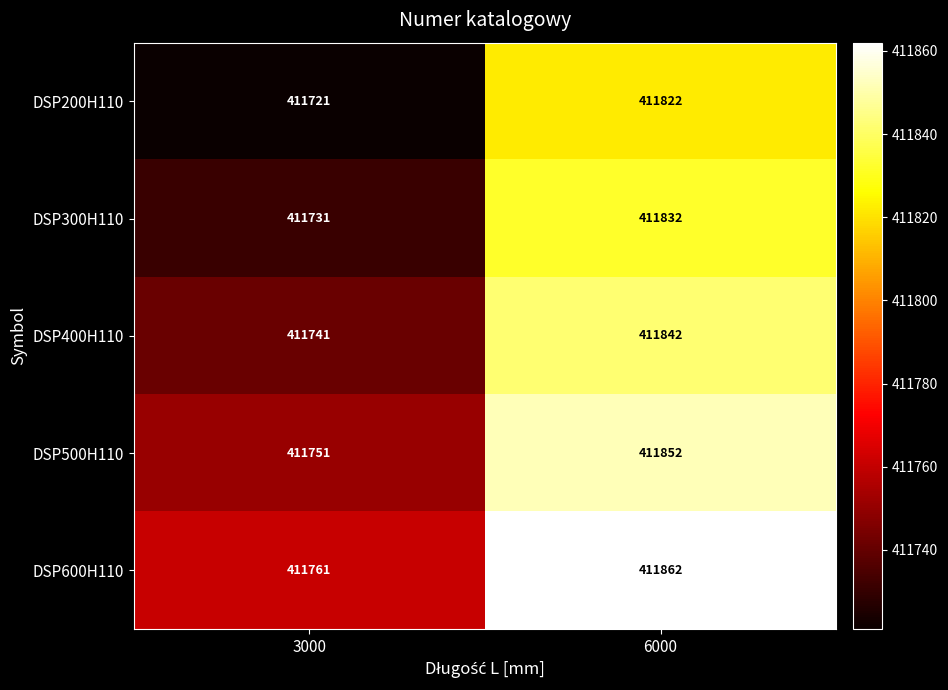

Which series has the largest total across all categories?

DSP600H110